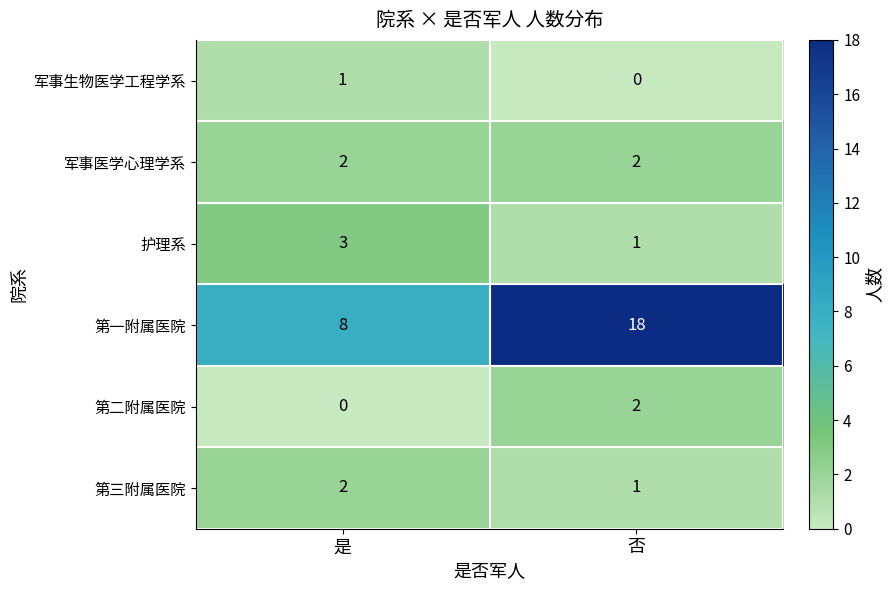

At which label is 第三附属医院 closest to 1?

否